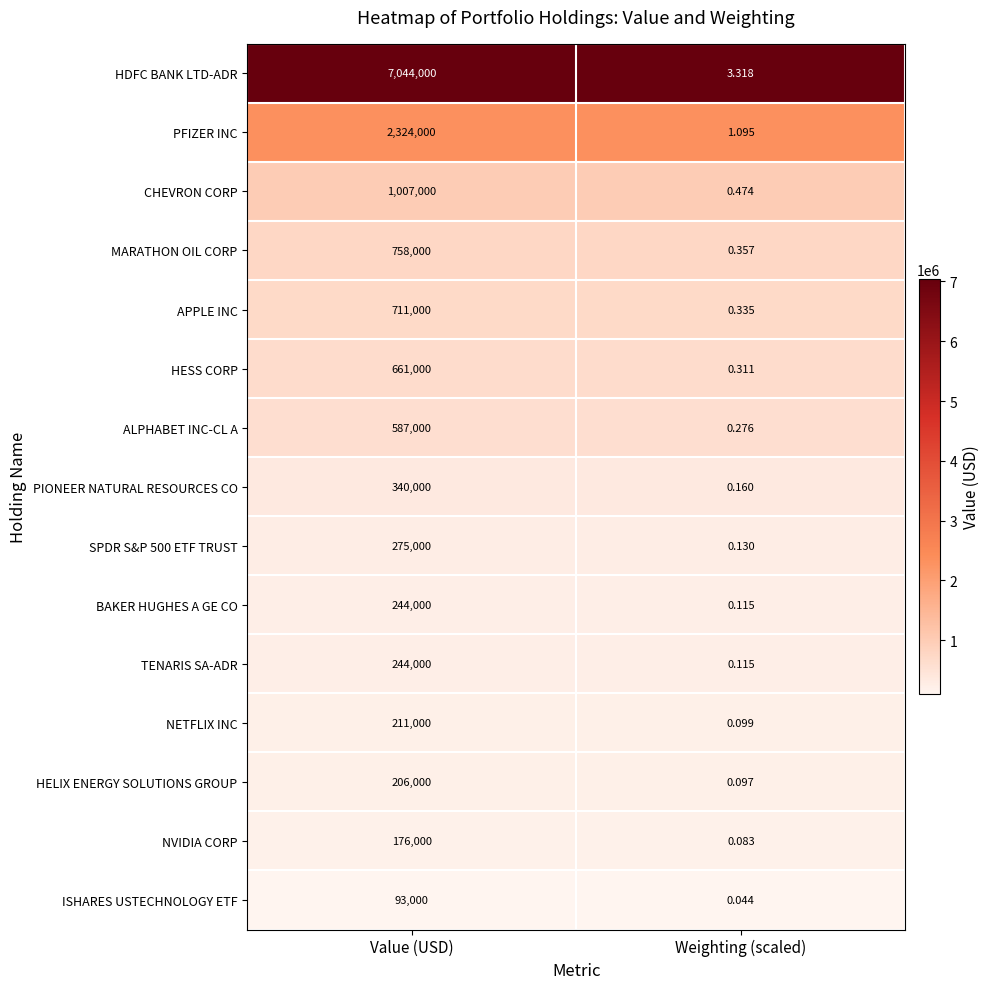

Which series has the widest spread of values?

HDFC BANK LTD-ADR